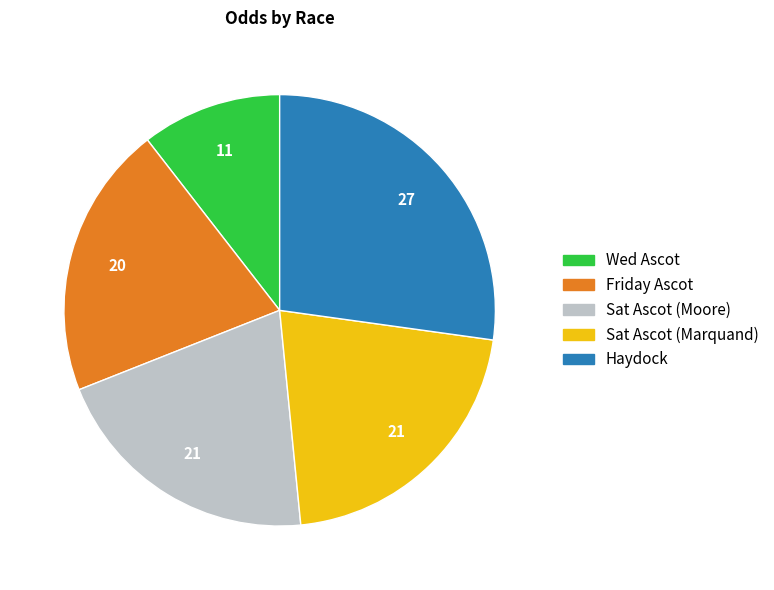

Which category has the biggest portion of the pie?

Haydock